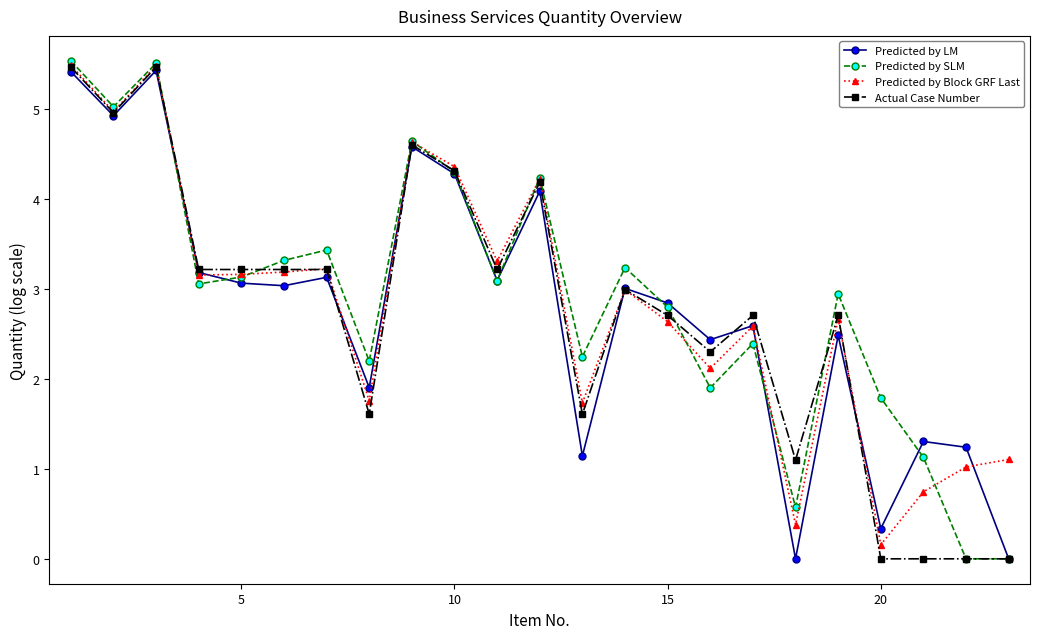

Does the chart have visible grid lines?

No